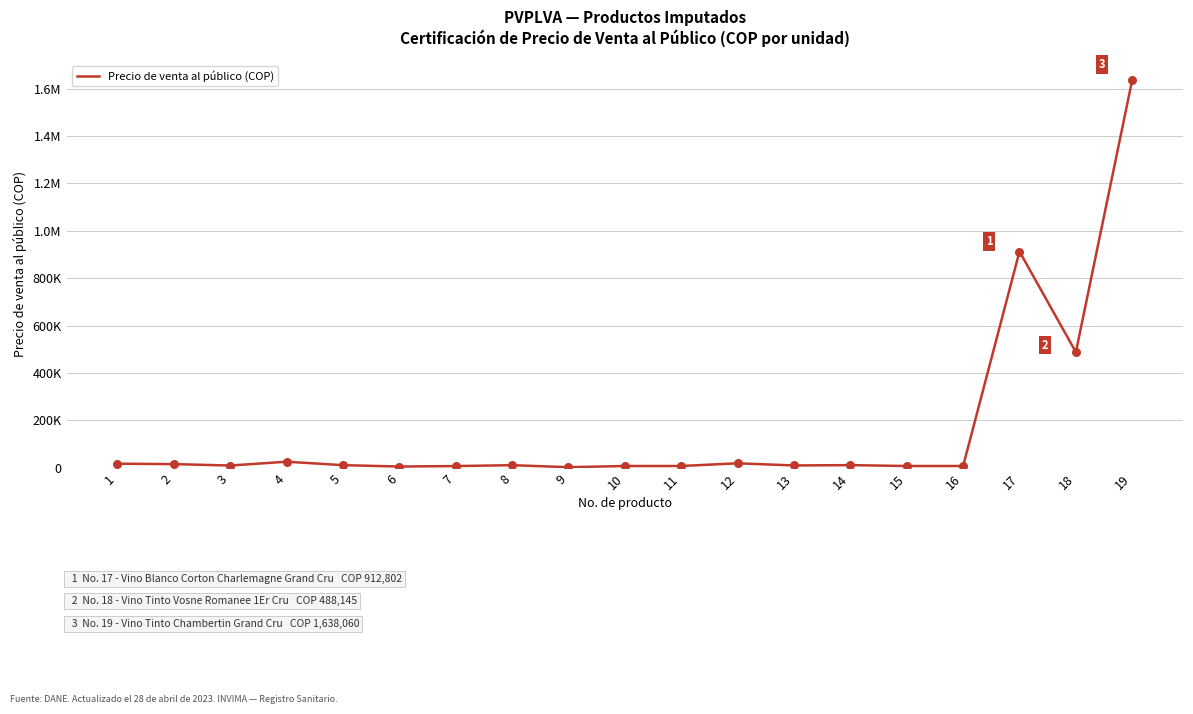

What is the change in value from 4 to 15?

-18094.7